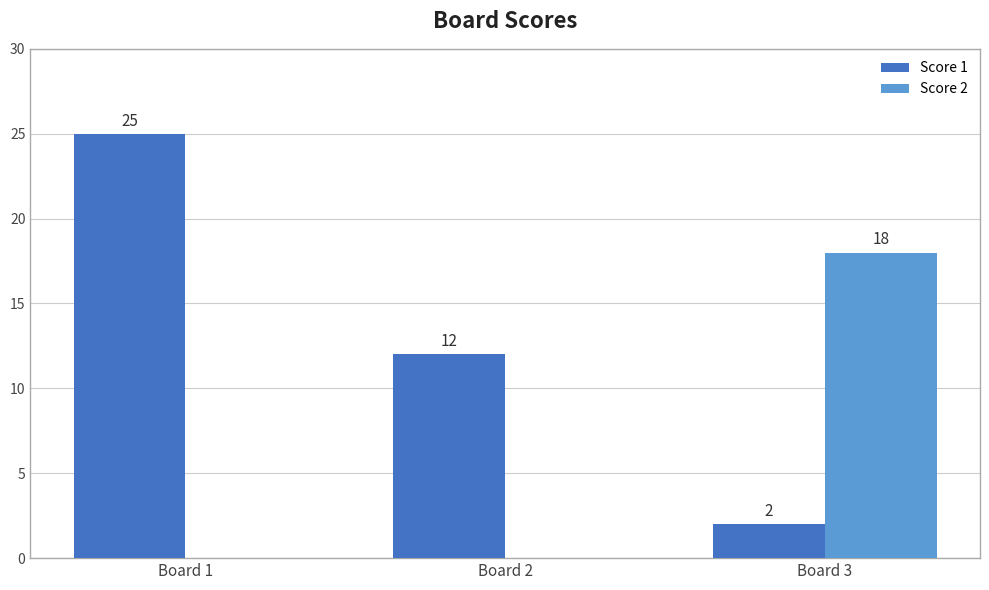

Where does the Score 1 series first go above 12?

Board 1